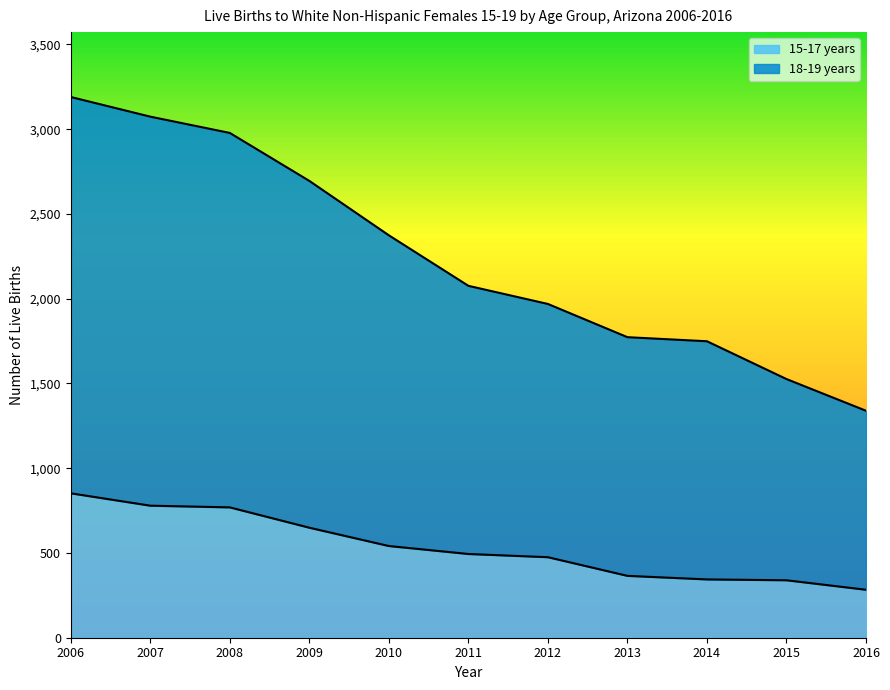

At how many categories does at least one series exceed 506?

11